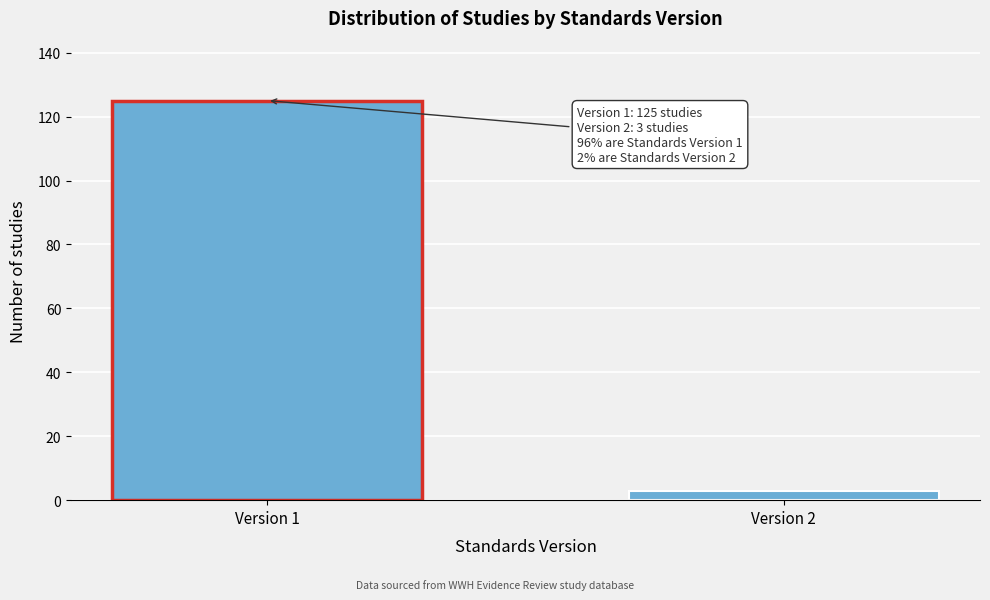

Reading right to left, list all the values displayed in this chart.

Version 2=3	Version 1=125